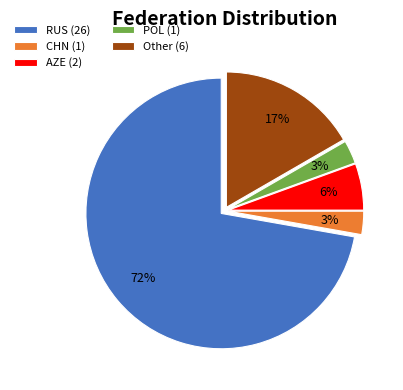

What is the largest slice in the pie chart?

RUS (26)